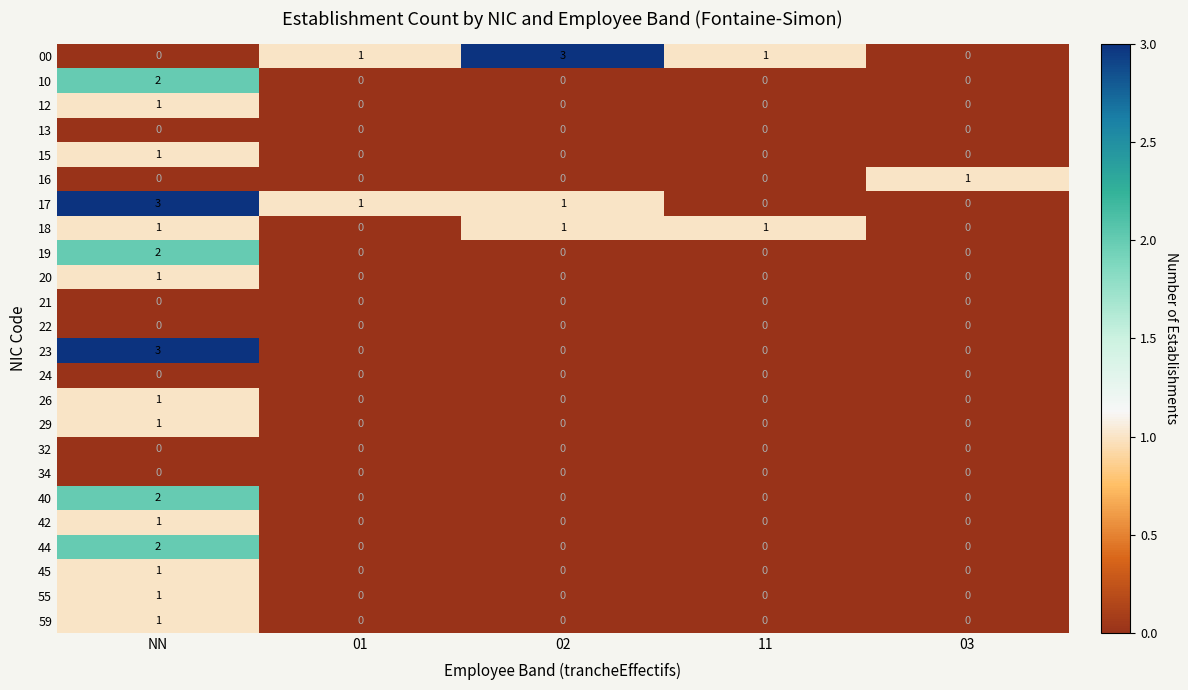

What is the total value across all series at 02?

5